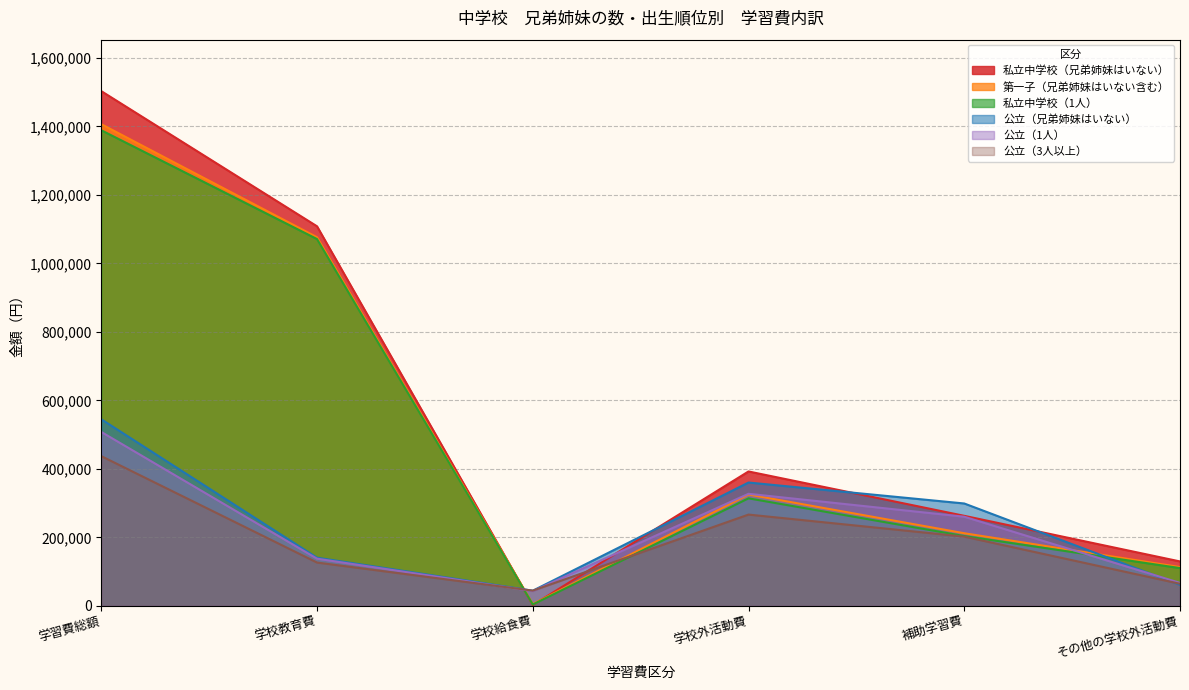

How many values in the 公立（兄弟姉妹はいない） series exceed 298800?

2